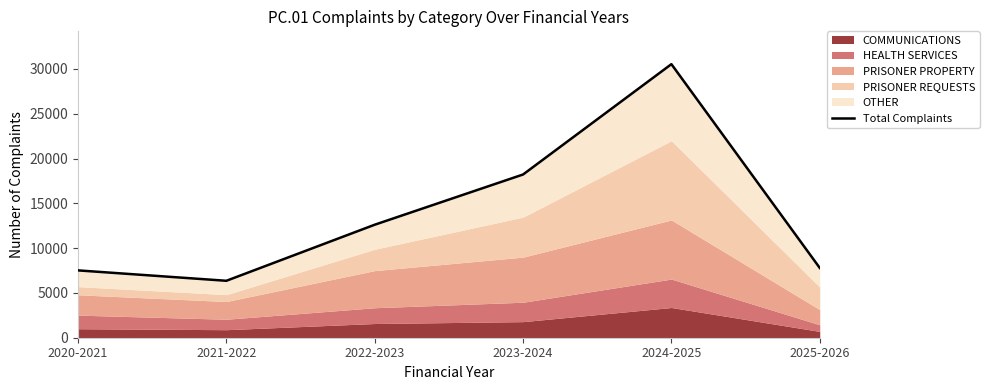

Which has a higher value, 2020-2021 or 2022-2023?

2022-2023